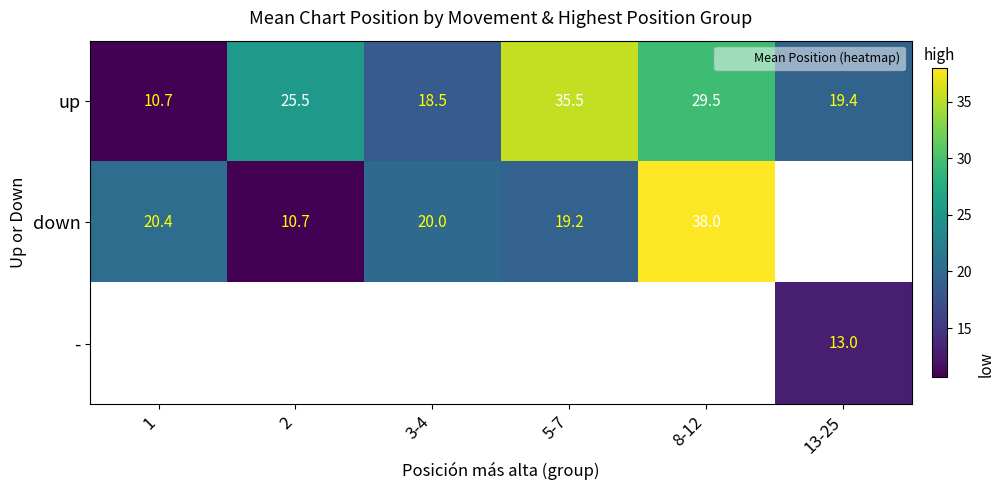

What is the sum of the up values at 2 and 8-12?

55.0